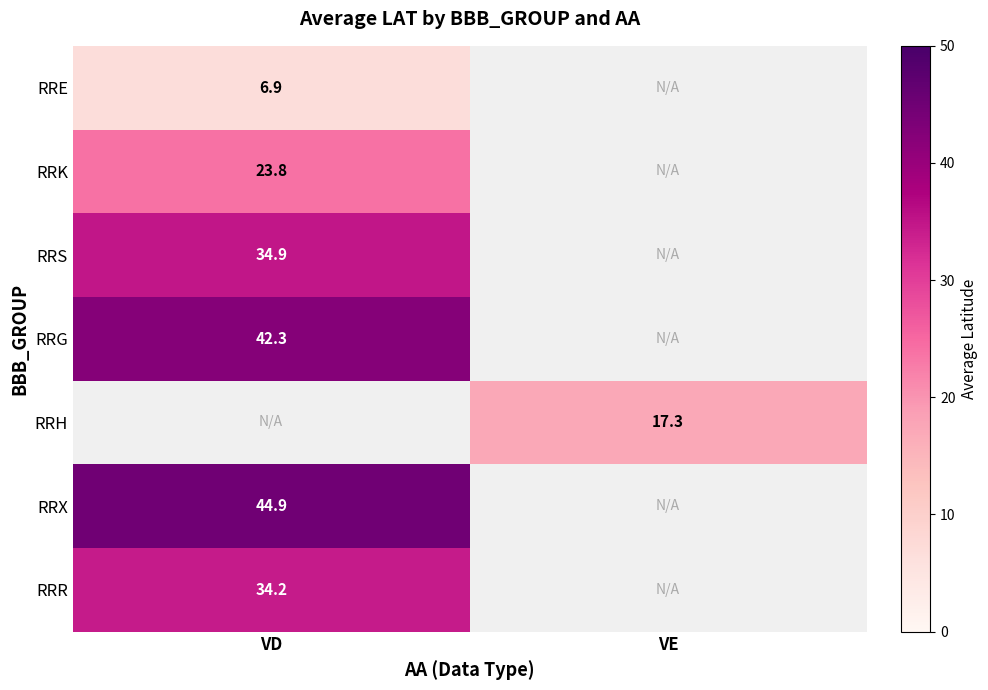

The value of RRG at VD is 42.3. True or false?

True